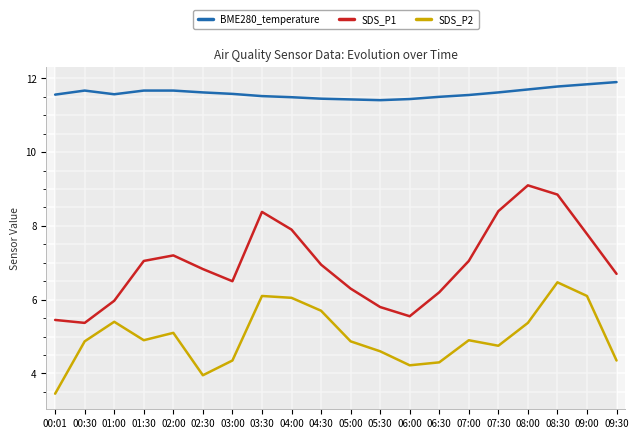

True or false: BME280_temperature and SDS_P1 intersect in this chart.

False